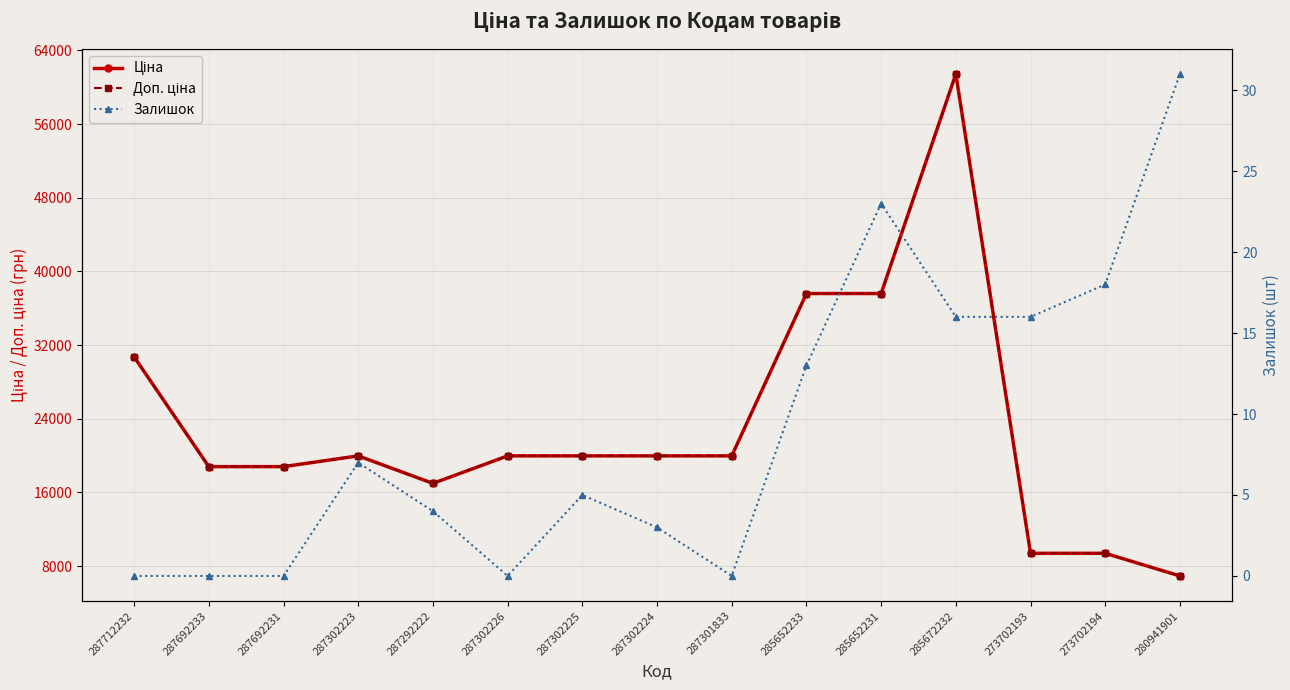

List the series in order of their peak value, lowest first.

Залишок, Ціна, Доп. ціна